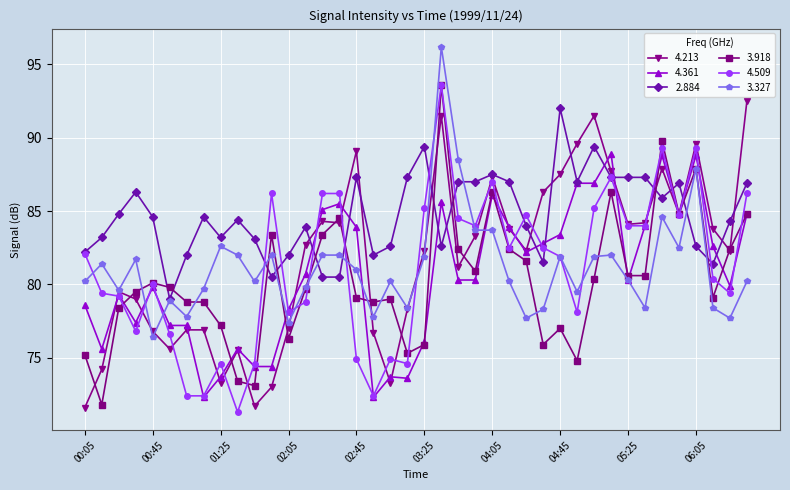

What is the smallest value displayed?

71.3